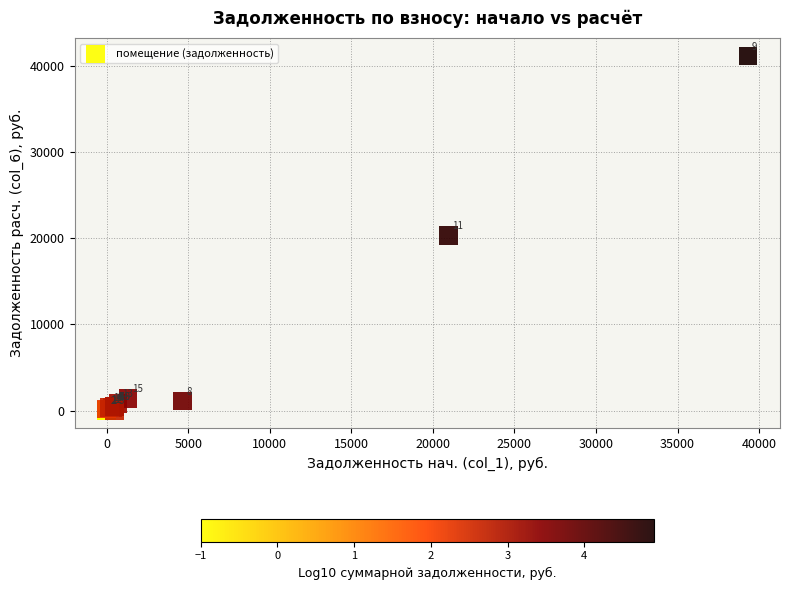

What Y value in the scatter plot is closest to 20563?

20329.4